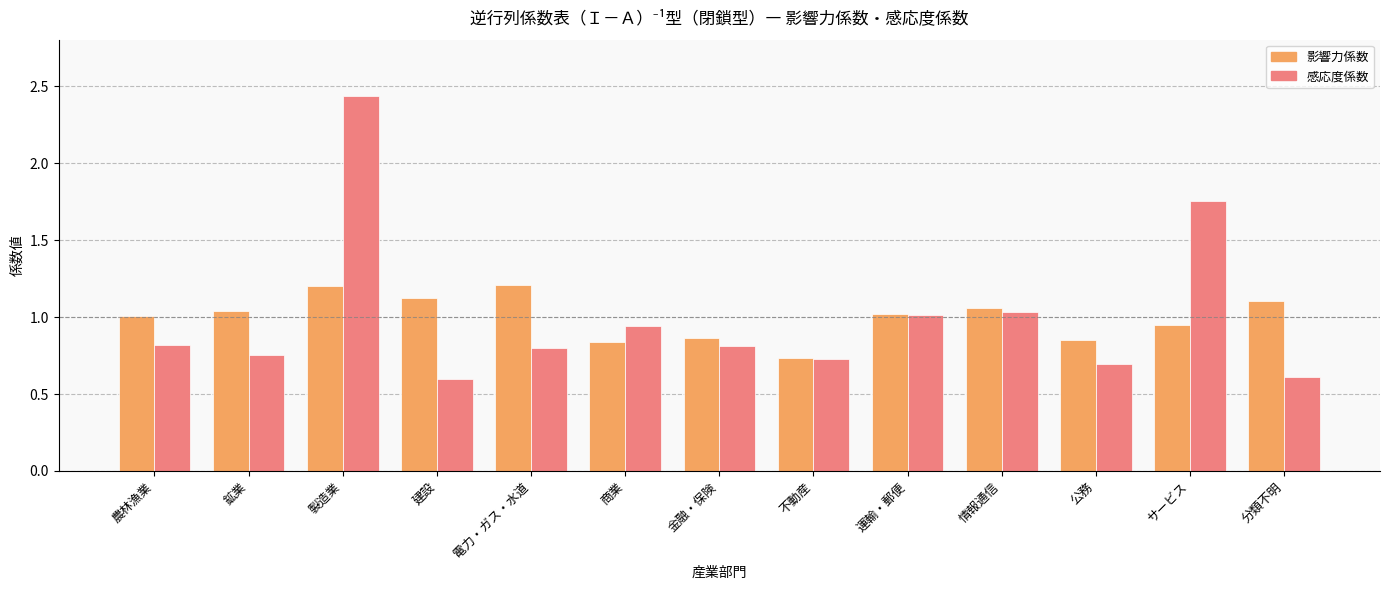

How many groups of bars are there?

13